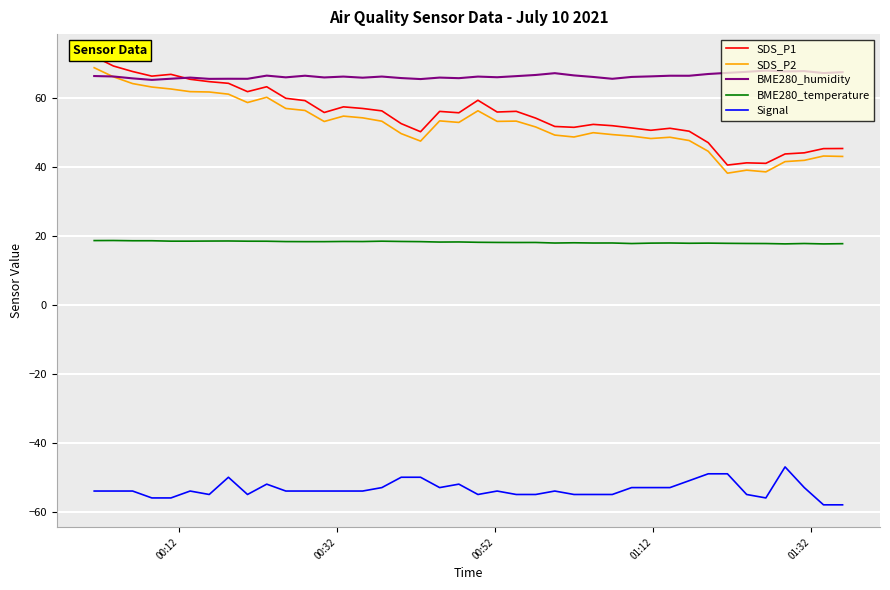

What is the value of the SDS_P2 point at the 1st from the left?

68.8